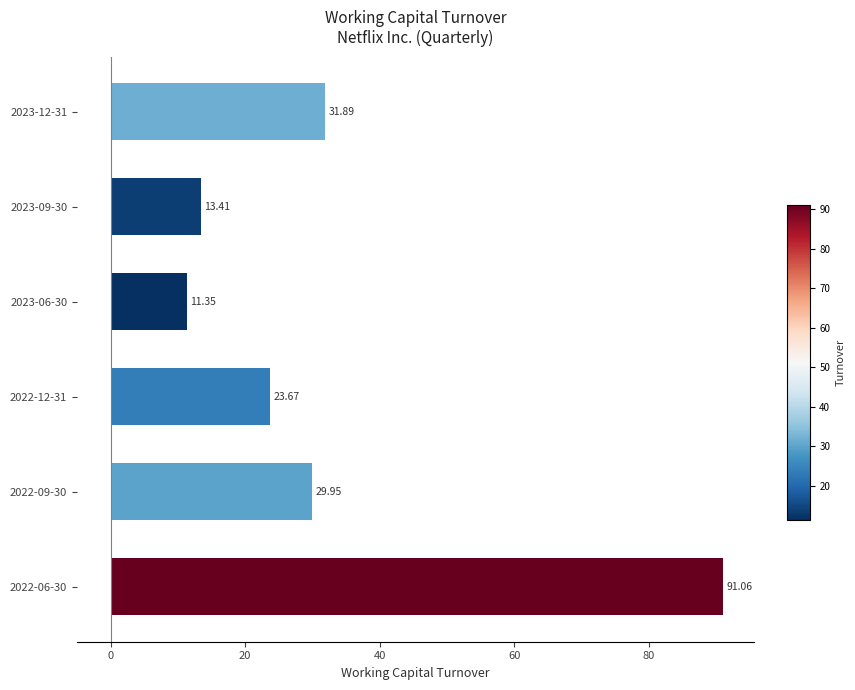

What is the change in value from 2022-12-31 to 2022-09-30?

+6.3